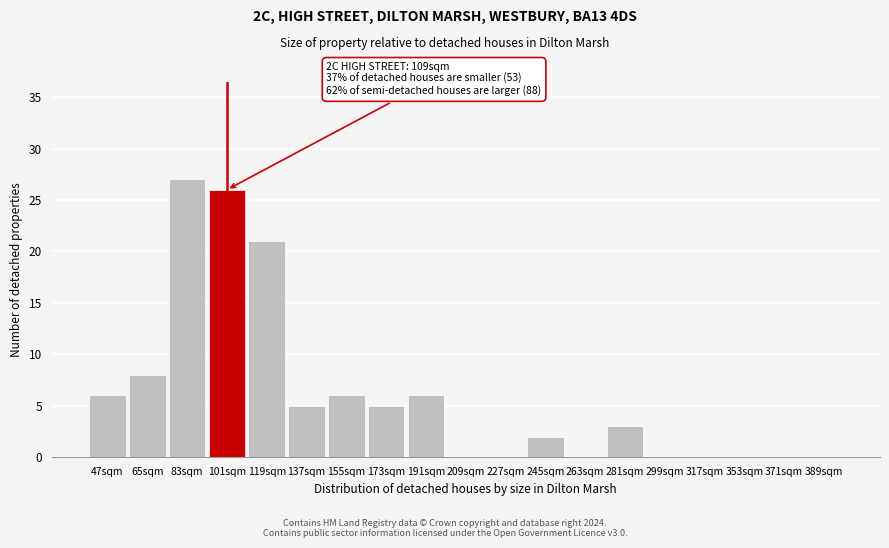

Reading right to left, transcribe all the data shown in this chart.

389sqm=0	371sqm=0	353sqm=0	317sqm=0	299sqm=0	281sqm=3	263sqm=0	245sqm=2	227sqm=0	209sqm=0	191sqm=6	173sqm=5	155sqm=6	137sqm=5	119sqm=21	101sqm=26	83sqm=27	65sqm=8	47sqm=6